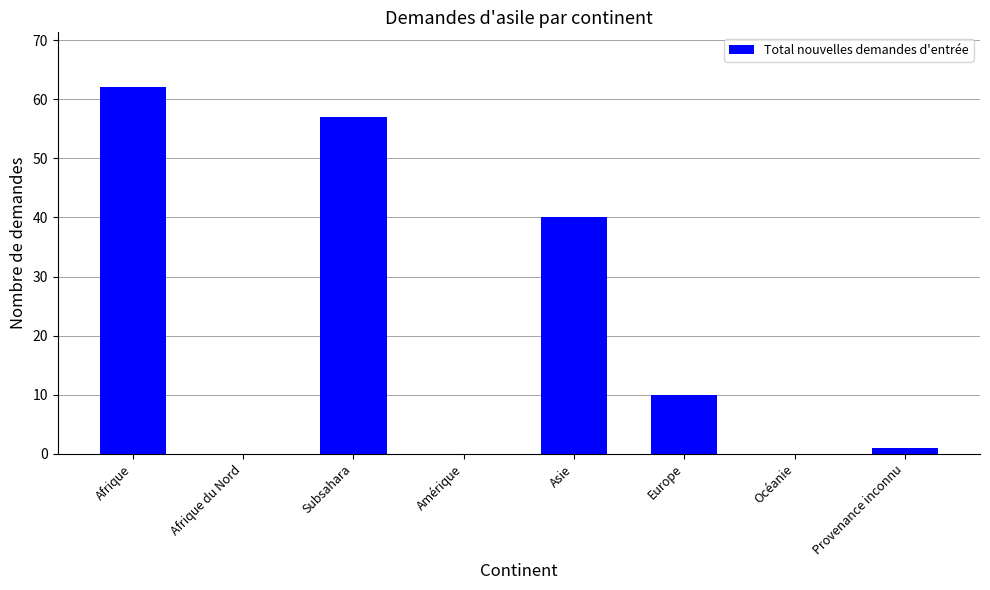

What is the maximum value shown in the chart?

62